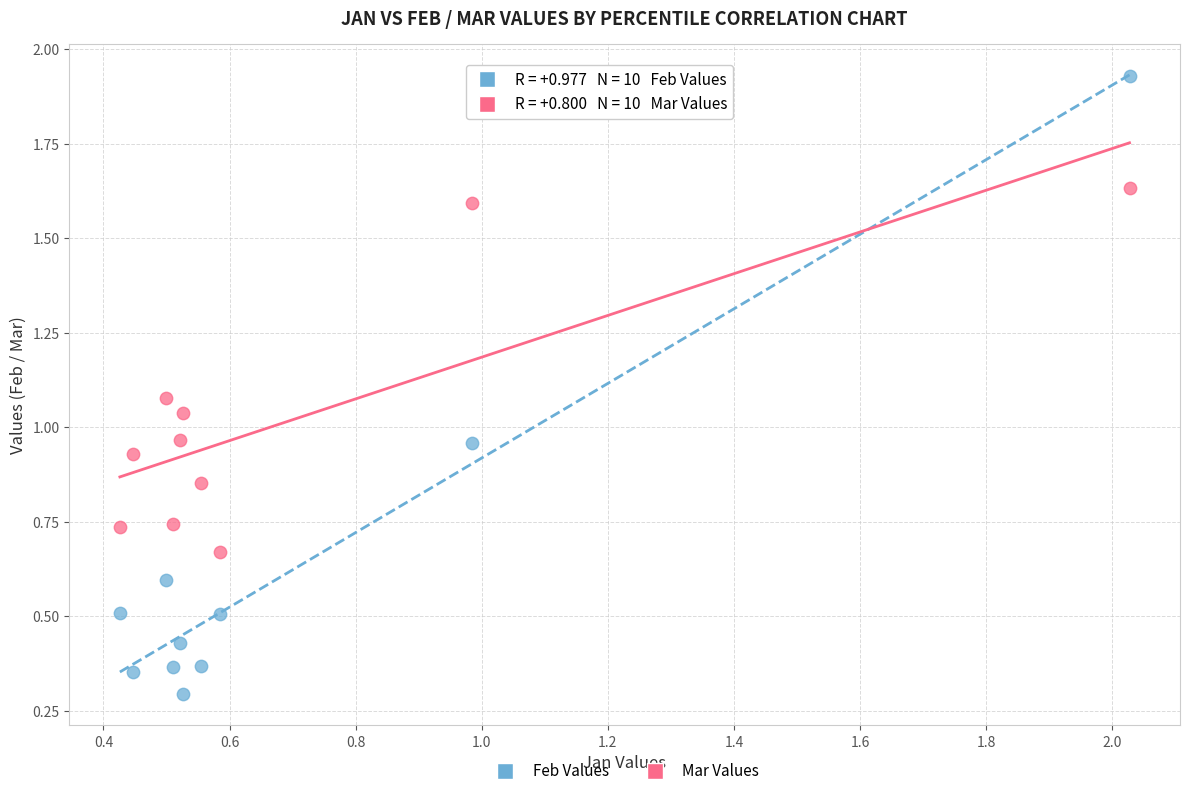

Which series reaches the maximum Y coordinate?

Feb Values